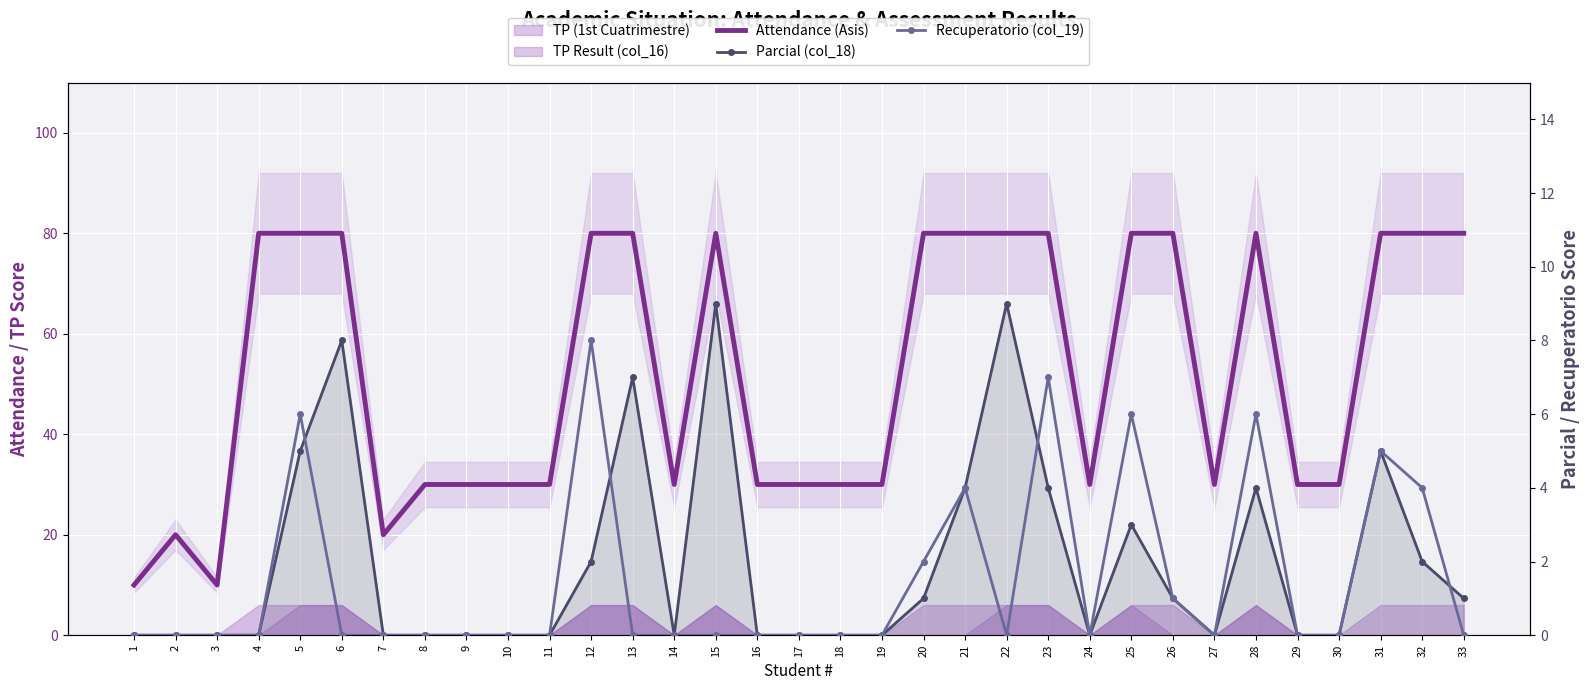

The Attendance (Asis) series shows 30 at 27. True or false?

True